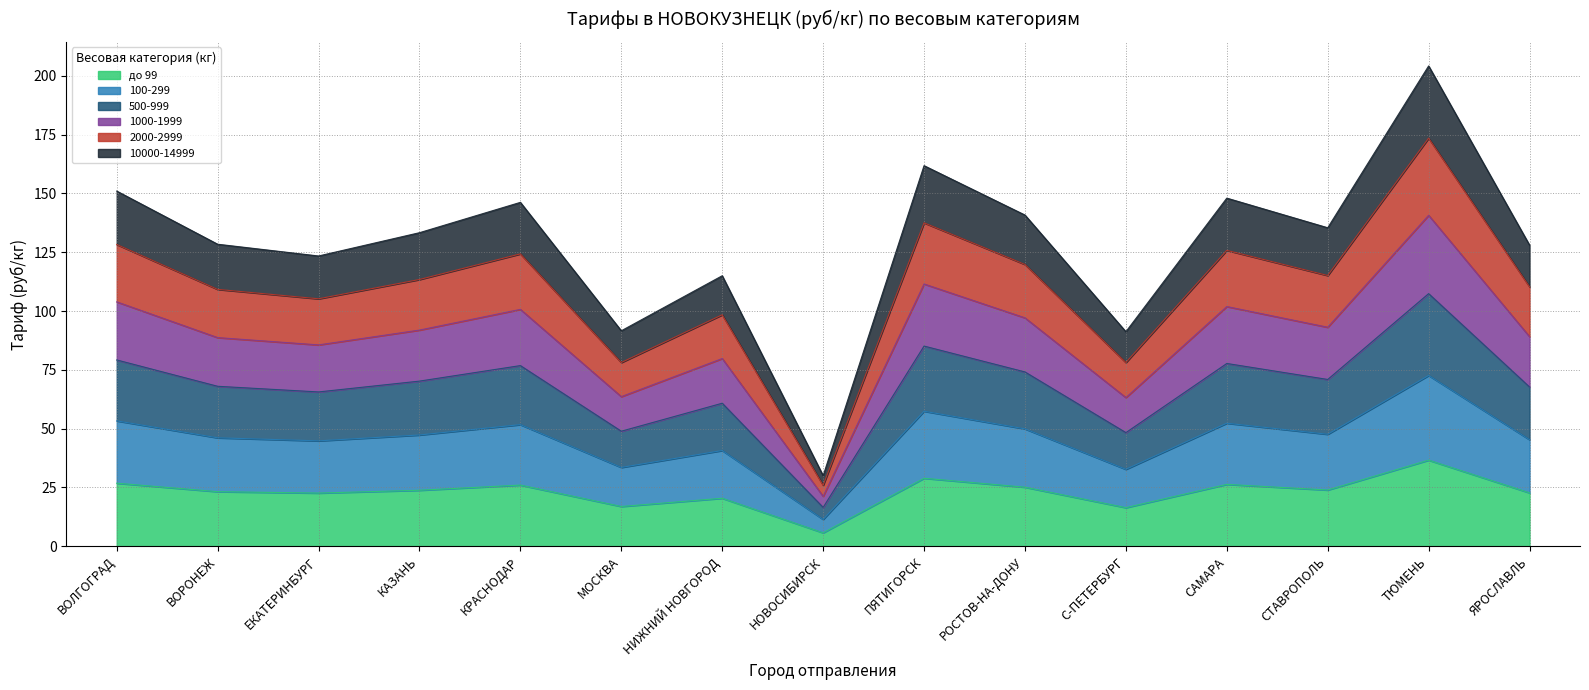

What is the spread (max minus min) of values at С-ПЕТЕРБУРГ?

74.8